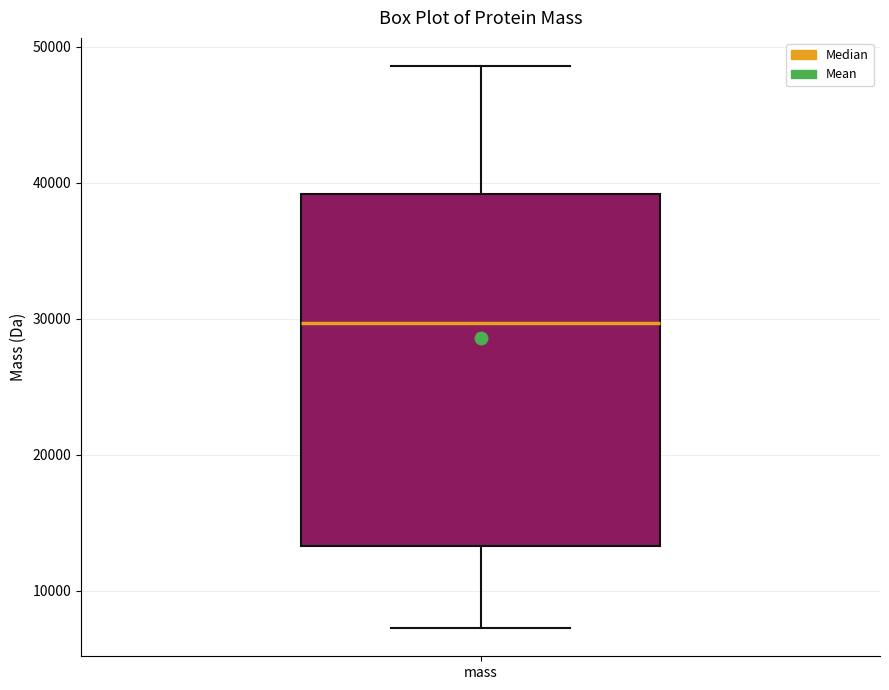

Where is the upper edge of the box for mass on the y-axis? The values are not printed on the chart, so give them approximately, as read against the axis.

39000